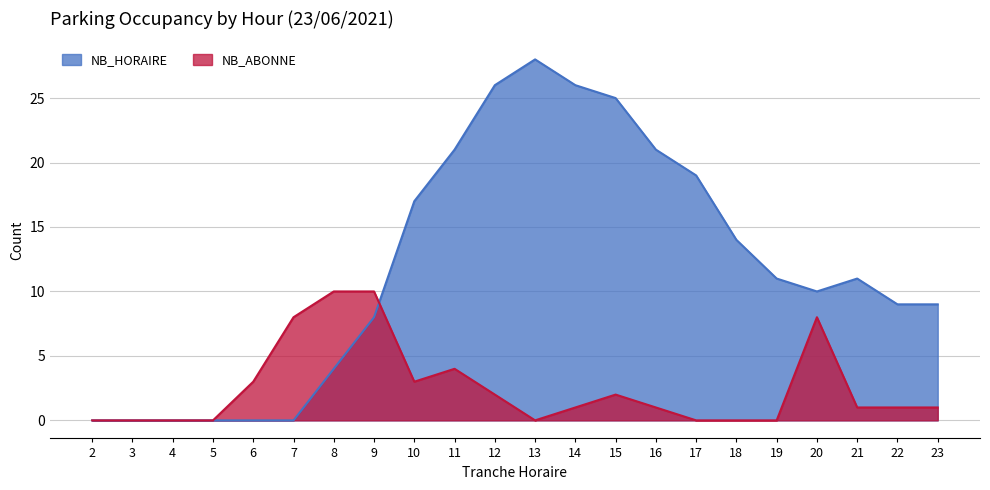

Reading left to right, transcribe all the data shown in this chart.

NB_HORAIRE: 0	0	0	0	0	0	4	8	17	21	26	28	26	25	21	19	14	11	10	11	9	9
NB_ABONNE: 0	0	0	0	3	8	10	10	3	4	2	0	1	2	1	0	0	0	8	1	1	1